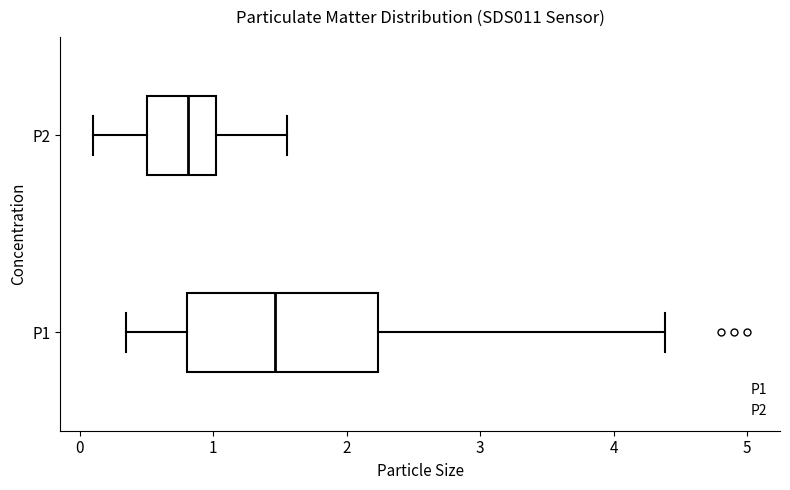

Where is the right edge of the box for P1 on the x-axis? The values are not printed on the chart, so give them approximately, as read against the axis.

2.2